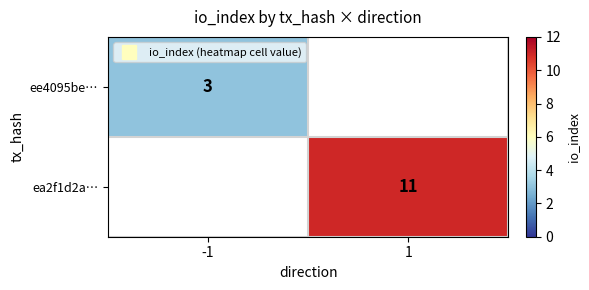

Is the value of ea2f1d2a… at 1 greater than the value of ee4095be… at -1?

Yes